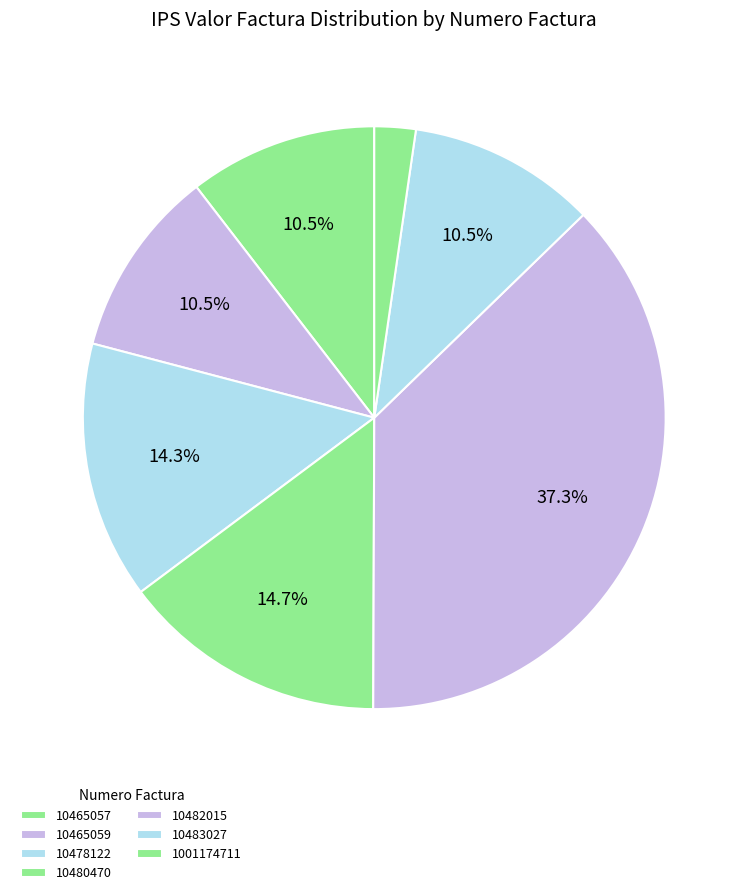

How many segments does this pie chart have?

7